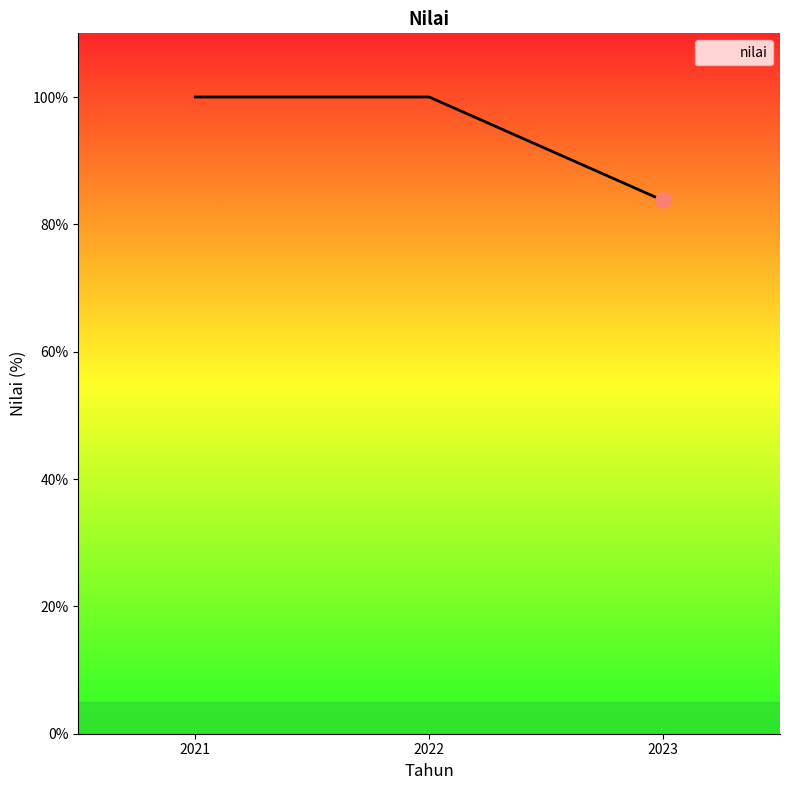

What is the change in value from 2022 to 2023?

-16.2